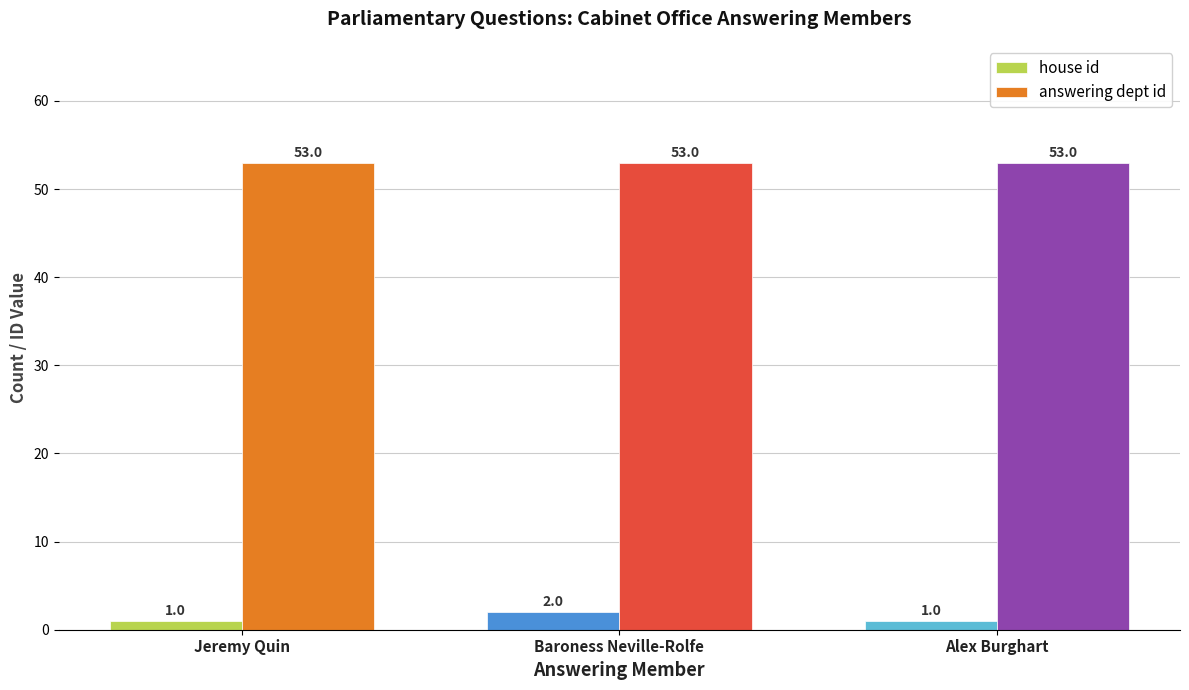

Is the value of answering dept id at Baroness Neville-Rolfe greater than the value of house id at Baroness Neville-Rolfe?

Yes